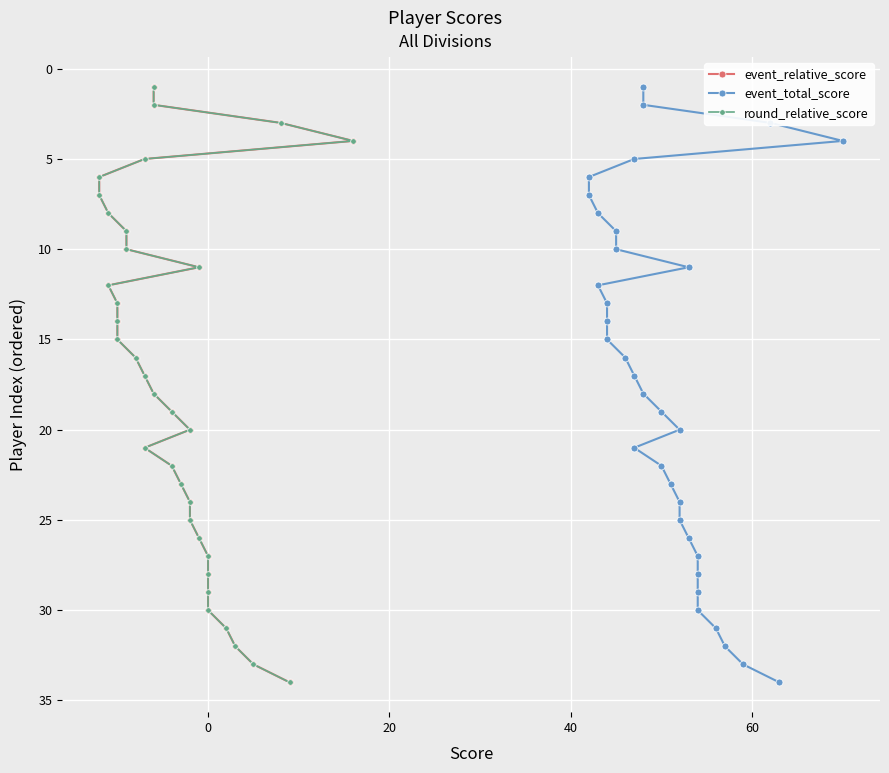

How many lines are shown in the chart?

3